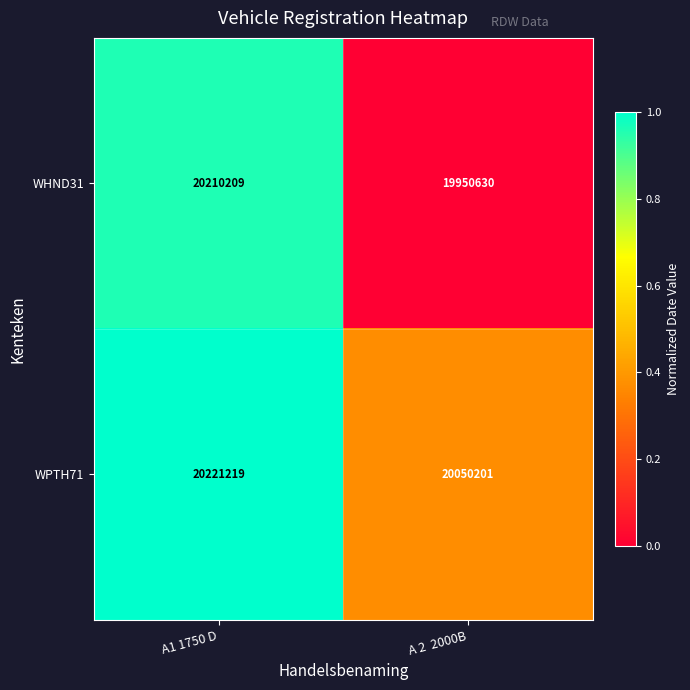

Reading left to right, extract all data points from this chart.

WHND31: A1 1750 D=20210209	A 2  2000B=19950630
WPTH71: A1 1750 D=20221219	A 2  2000B=20050201